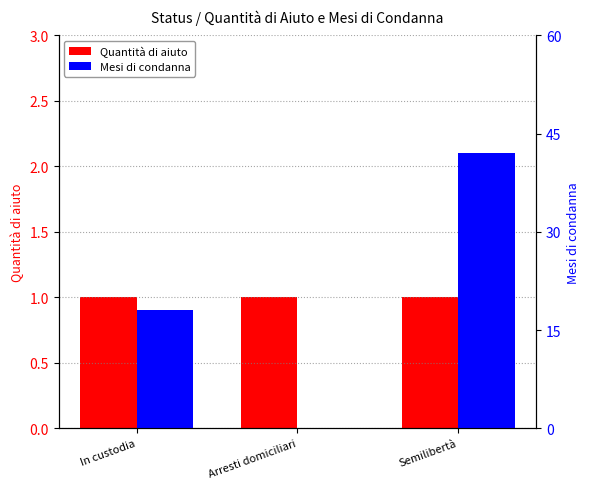

What is the value of the Mesi di condanna bar at the 3rd from the left?

42